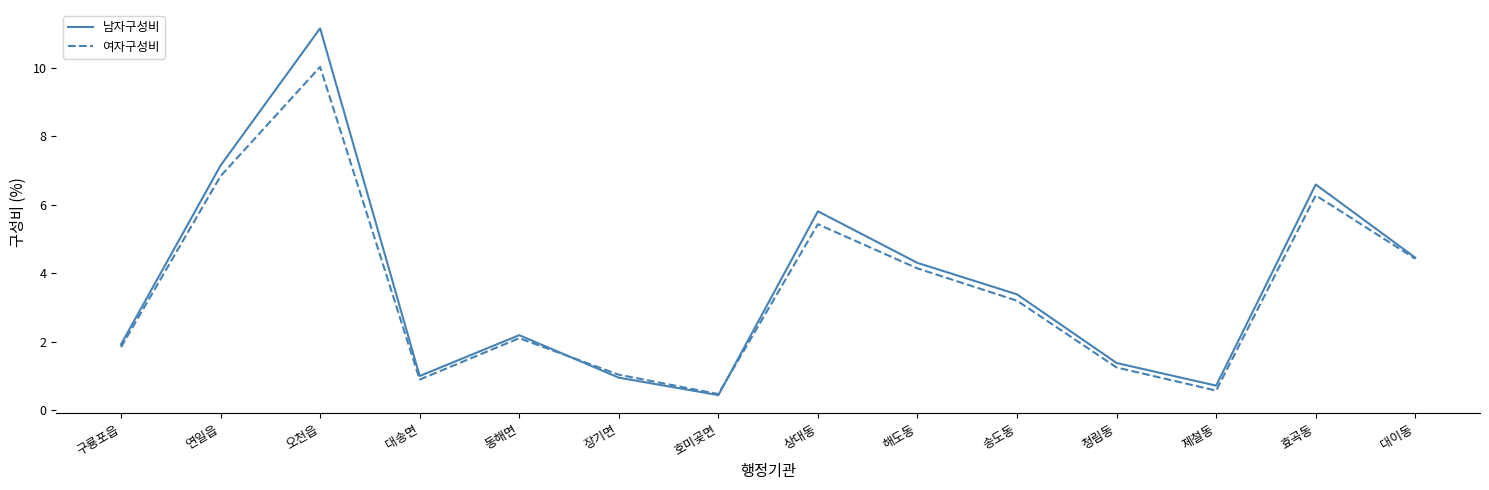

What value does the 여자구성비 series have at 청림동?

1.3